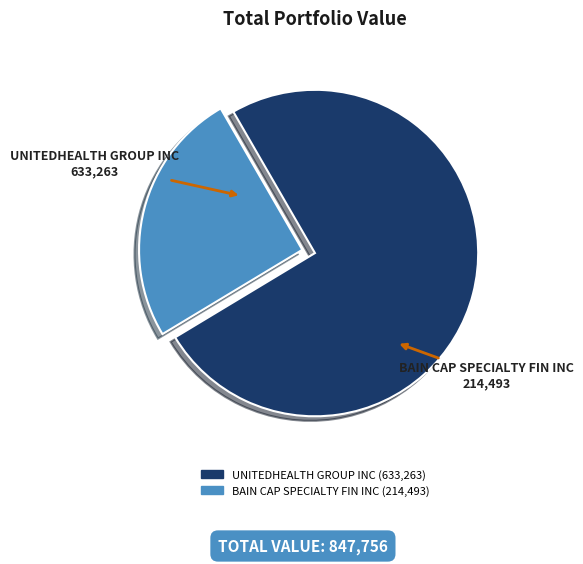

What is the ratio of the value at BAIN CAP SPECIALTY FIN INC to the value at UNITEDHEALTH GROUP INC?

0.3